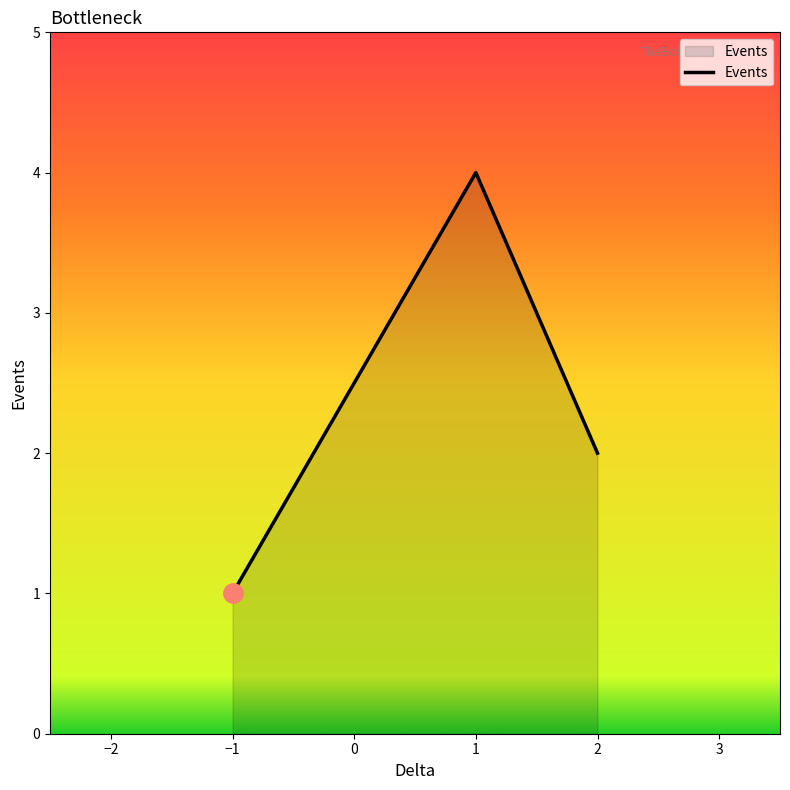

Approximately how many times larger is the value at 1 compared to 2?

2.0